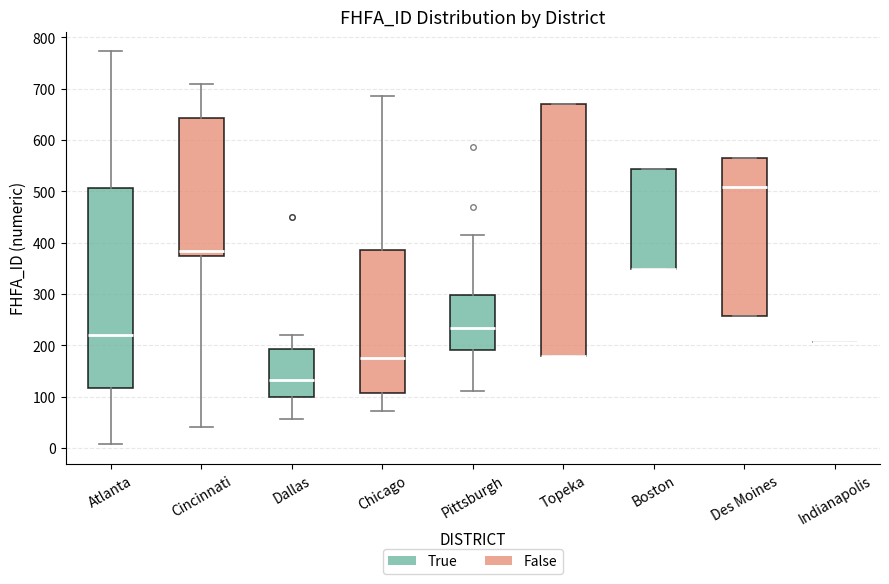

Reading left to right, read every box against the y-axis: the position of its median line, the range the box covers, and the ends of its whiskers. The values are not printed on the chart, so give them approximately, as read against the axis.

Atlanta: median 220, box 120 to 510, whiskers 10 to 770
Cincinnati: median 380 (just above the box's lower edge), box 380 to 640, whiskers 40 to 710
Dallas: median 130, box 100 to 190, whiskers 60 to 220
Chicago: median 180, box 110 to 390, whiskers 70 to 690
Pittsburgh: median 230, box 190 to 300, whiskers 110 to 420
Topeka: median 180 (drawn on the box's lower edge), box 180 to 670, whiskers 180 to 670
Boston: median 350 (drawn on the box's lower edge), box 350 to 540, whiskers 350 to 540
Des Moines: median 510, box 260 to 570, whiskers 260 to 570
Indianapolis: box collapsed to a line at 210, whiskers 210 to 210